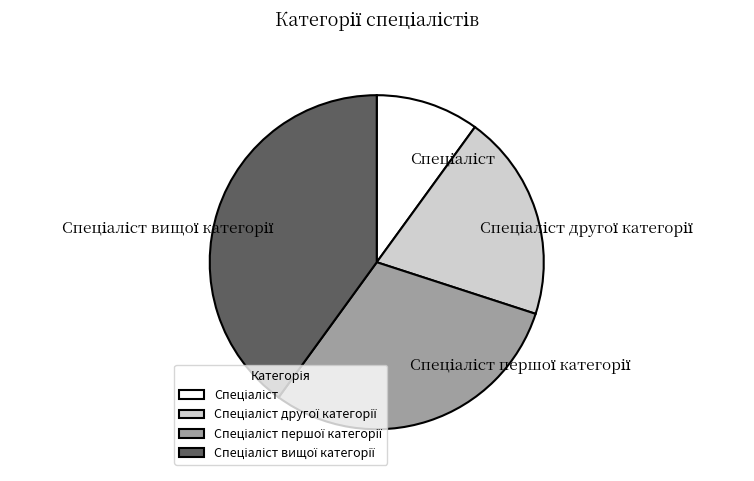

Count the number of slices in the pie.

4